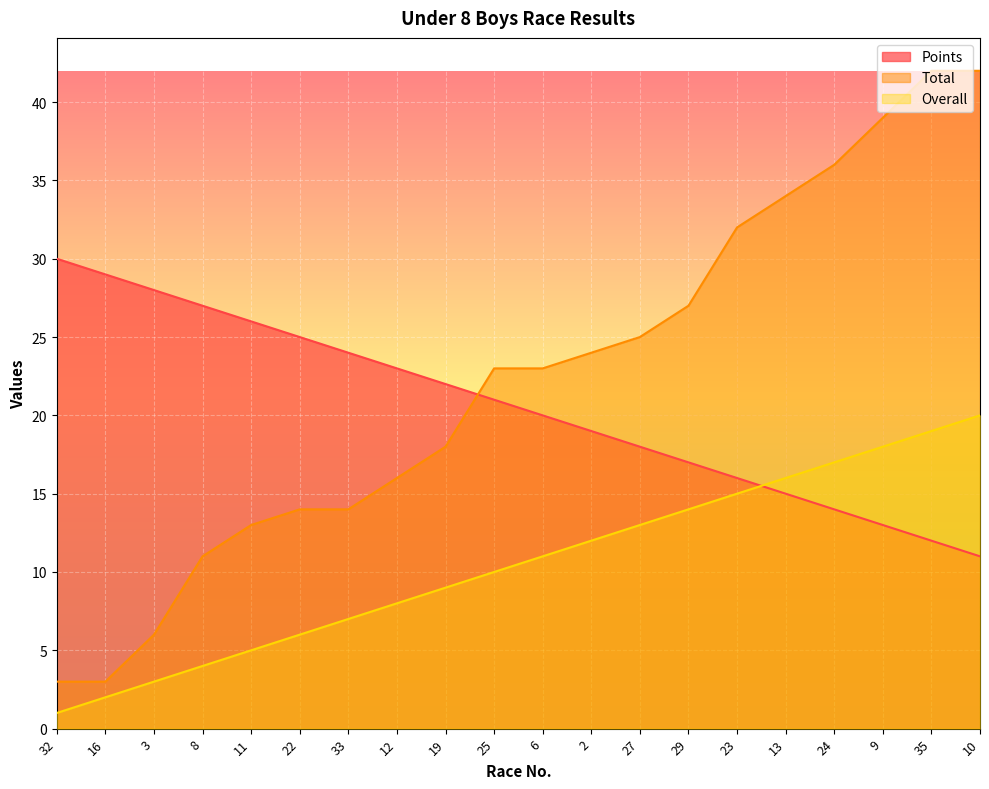

What is the sum of the Total values at 2 and 35?

66